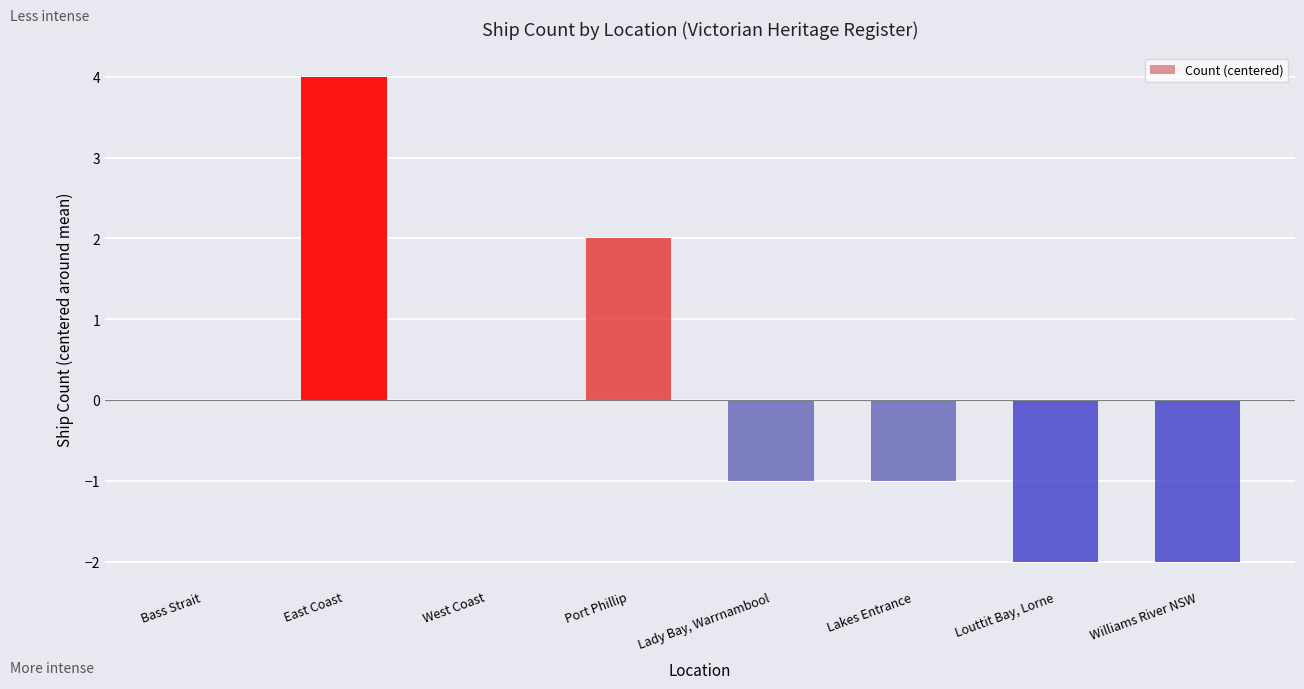

What is the maximum value shown in the chart?

4